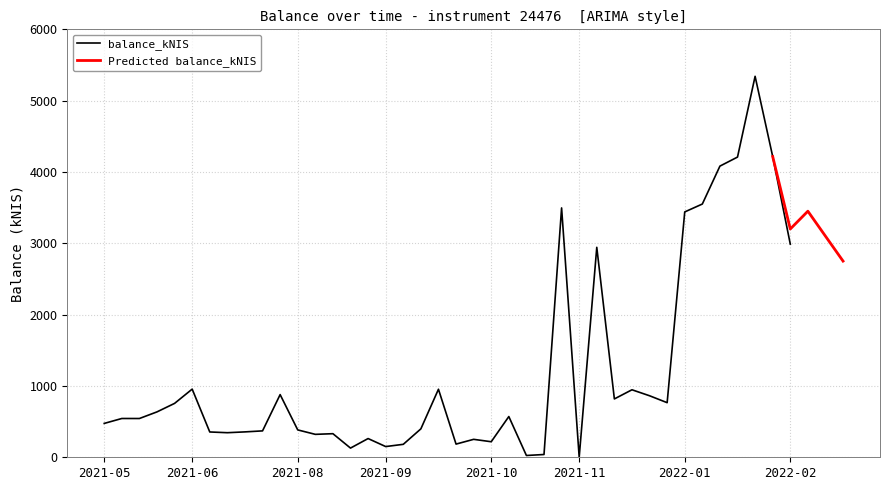

How many points are higher than both their immediate neighbors (excluding endpoints)?

12